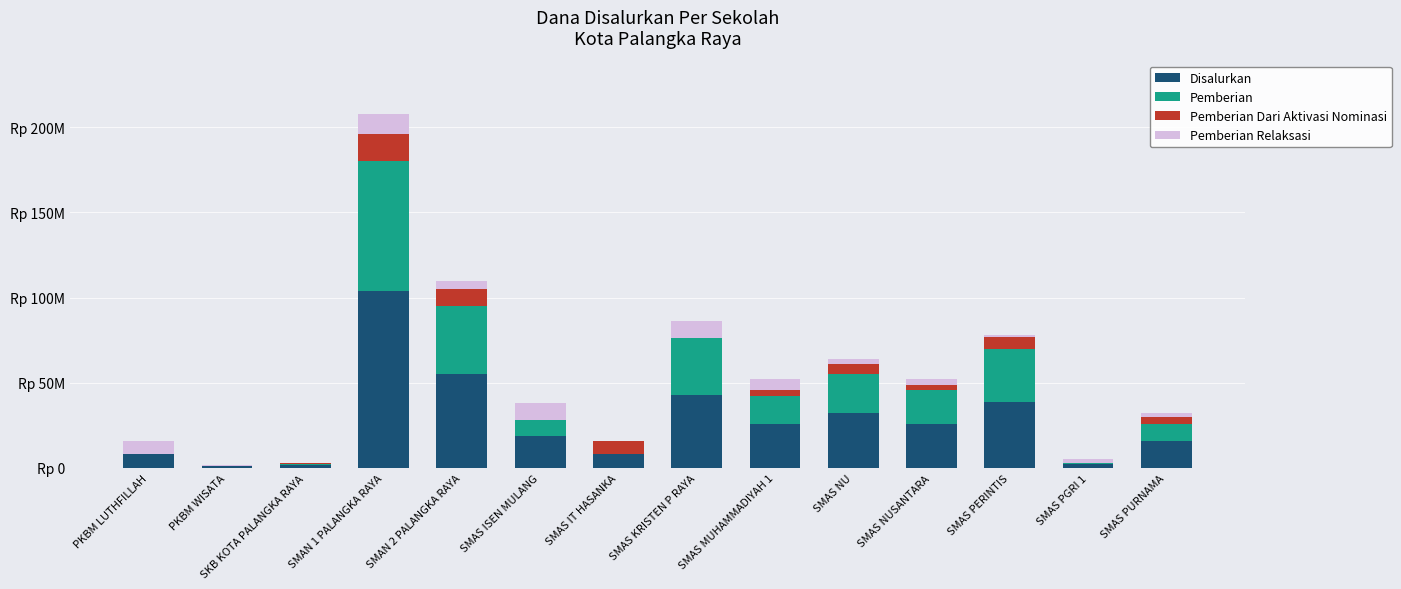

What are all the series names shown in the legend?

Disalurkan, Pemberian, Pemberian Dari Aktivasi Nominasi, Pemberian Relaksasi